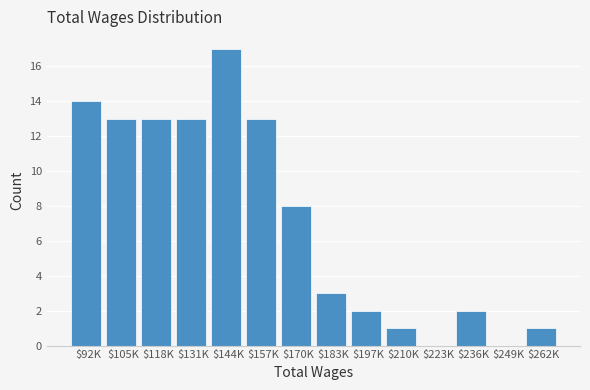

What is the sum of all values?

100